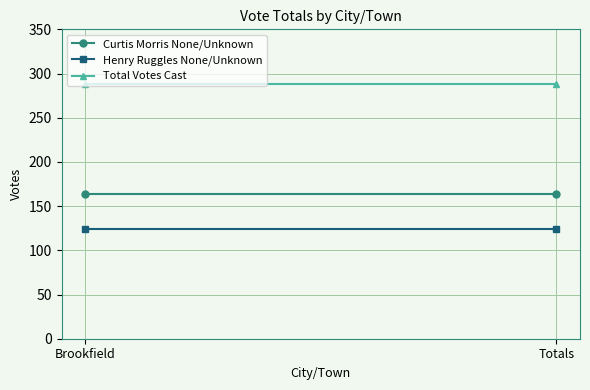

Reading right to left, transcribe all the data shown in this chart.

Curtis Morris None/Unknown: 164	164
Henry Ruggles None/Unknown: 124	124
Total Votes Cast: 288	288